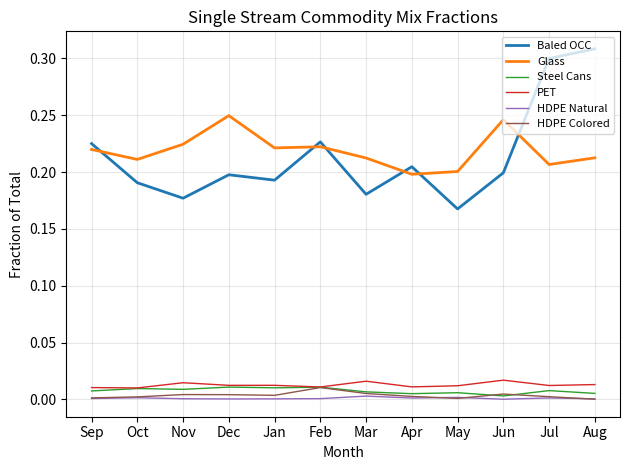

True or false: HDPE Colored and Baled OCC intersect in this chart.

False